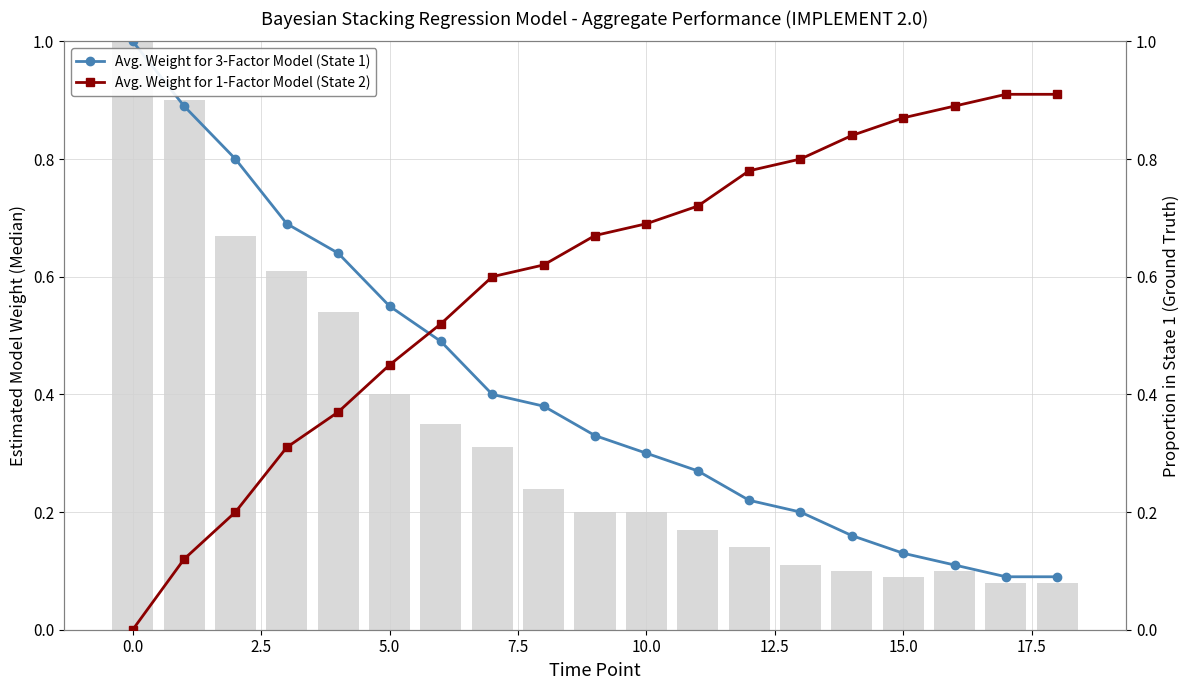

Reading left to right, what are all the values shown in this chart?

Avg. Weight for 3-Factor Model (State 1): 1.0	0.9	0.8	0.7	0.6	0.6	0.5	0.4	0.4	0.3	0.3	0.3	0.2	0.2	0.2	0.1	0.1	0.1	0.1
Avg. Weight for 1-Factor Model (State 2): 0.0	0.1	0.2	0.3	0.4	0.5	0.5	0.6	0.6	0.7	0.7	0.7	0.8	0.8	0.8	0.9	0.9	0.9	0.9